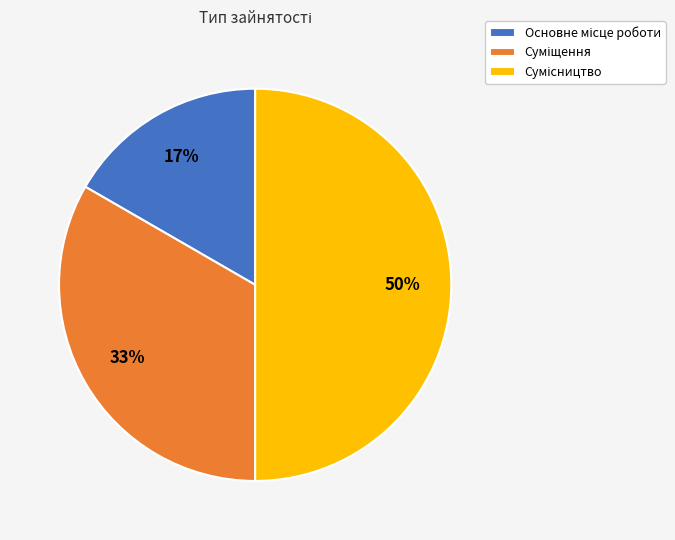

To the nearest percent, what is the difference between the largest and smallest slice percentages?

33%